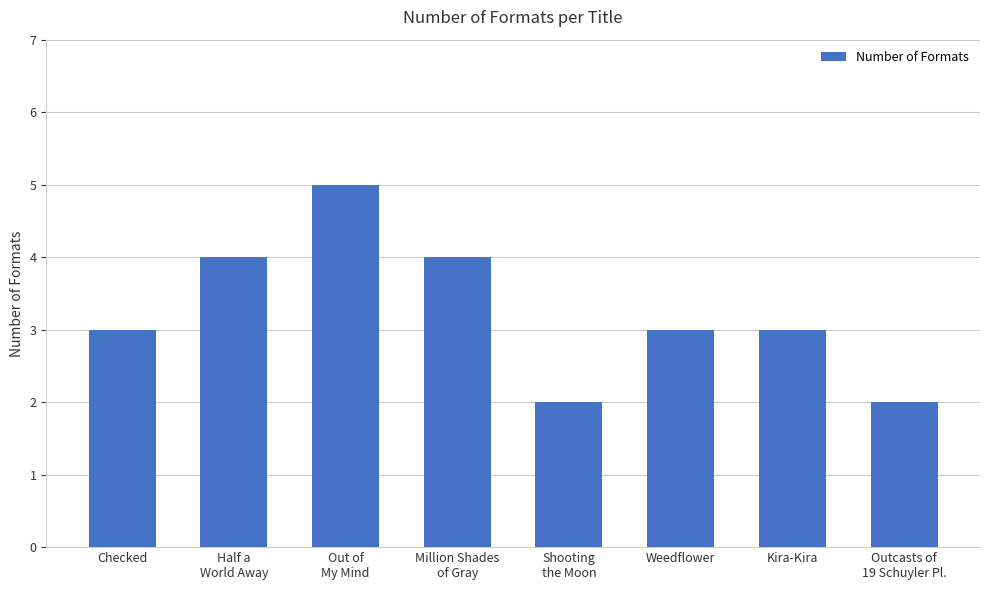

What is the sum of all values?

26